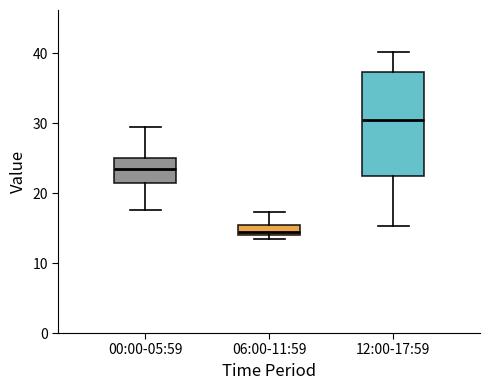

Where does the lower whisker of the box for 00:00-05:59 end on the y-axis? The values are not printed on the chart, so give them approximately, as read against the axis.

18